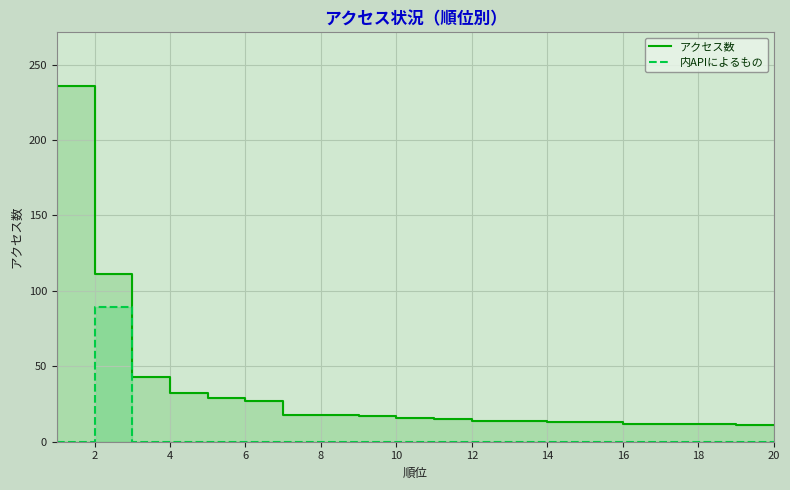

Is the value of 内APIによるもの at 12 greater than the value of アクセス数 at 17?

No